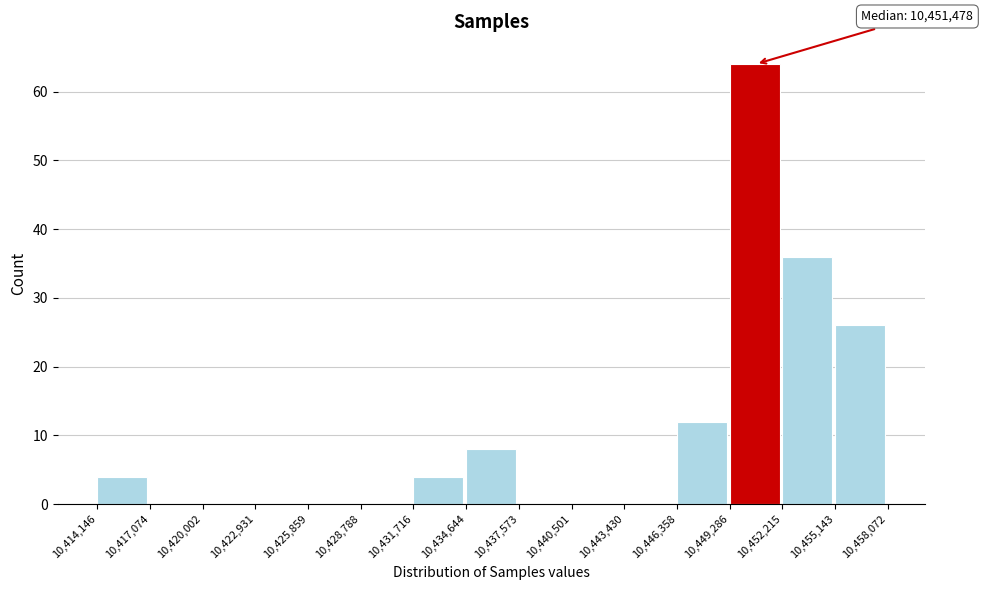

Which range on the x-axis has the tallest bar?

10,449,286 to 10,452,215